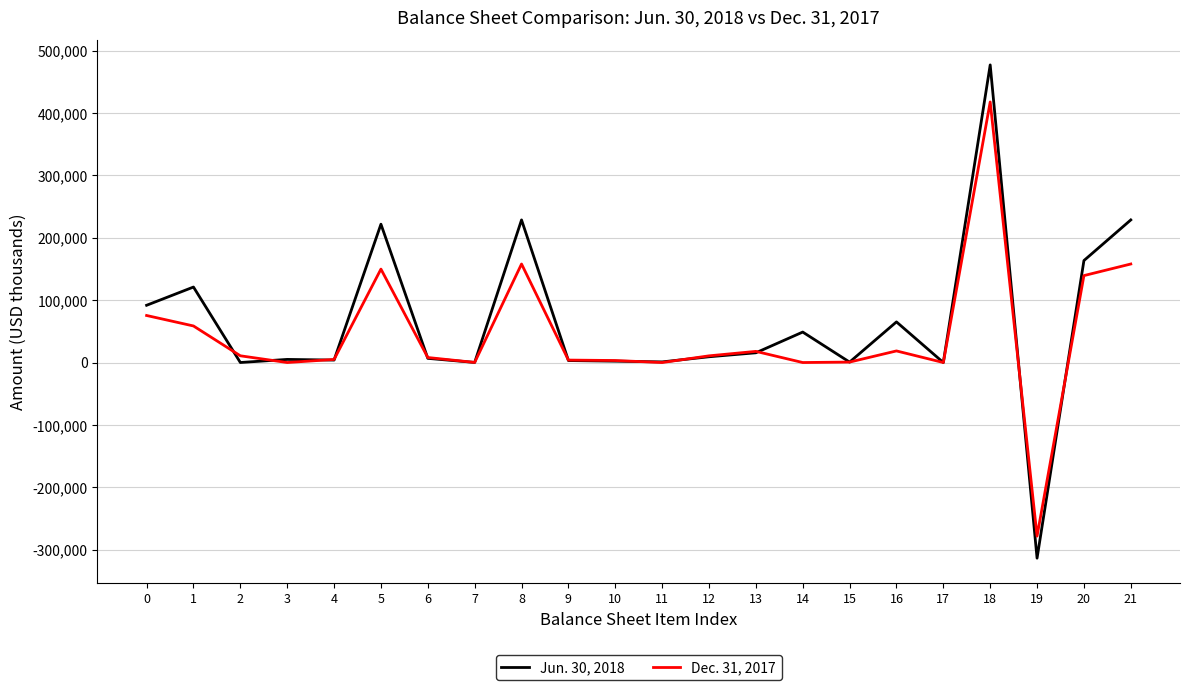

What are all the series names shown in the legend?

Jun. 30, 2018, Dec. 31, 2017